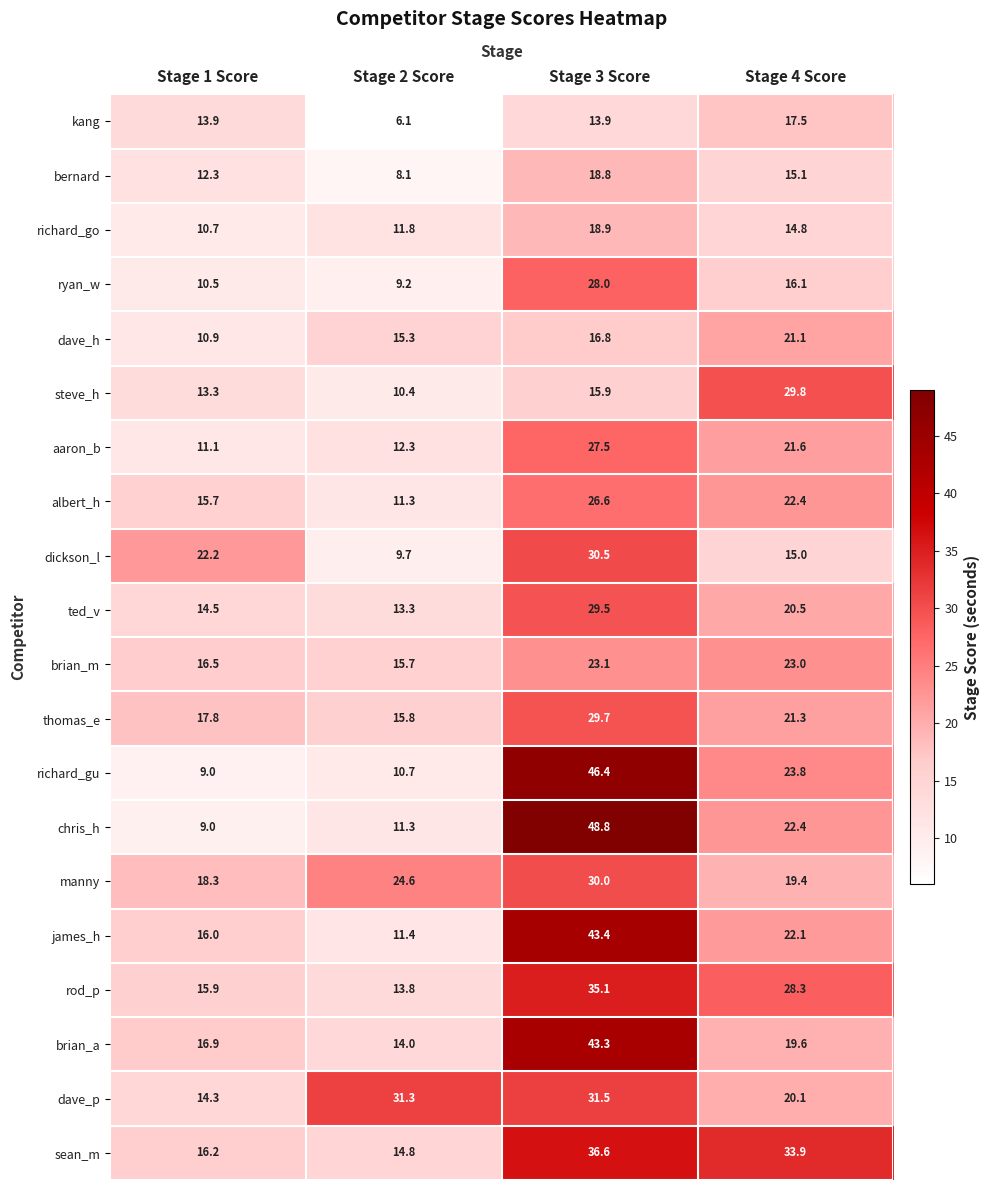

Which series has the largest total across all categories?

sean_m